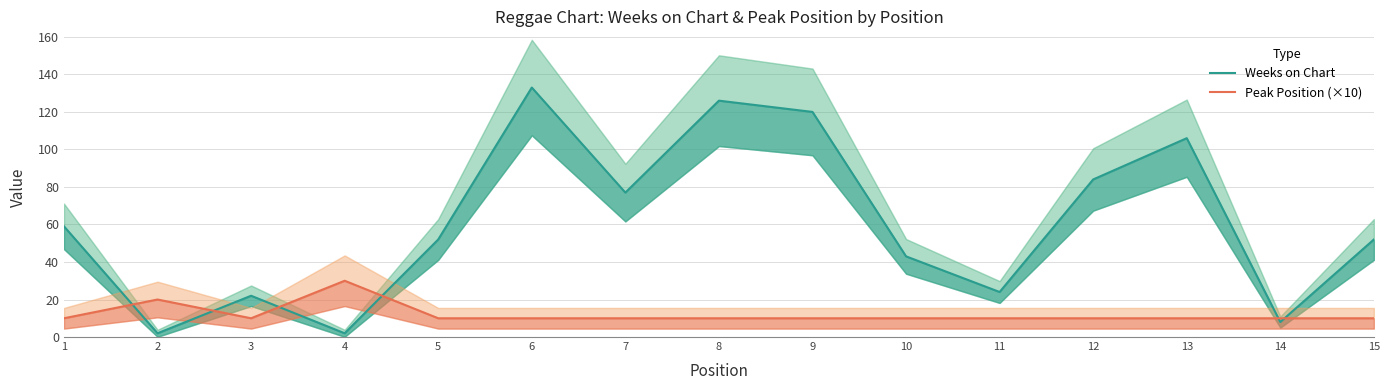

What are all the series names shown in the legend?

Weeks on Chart, Peak Position (×10)